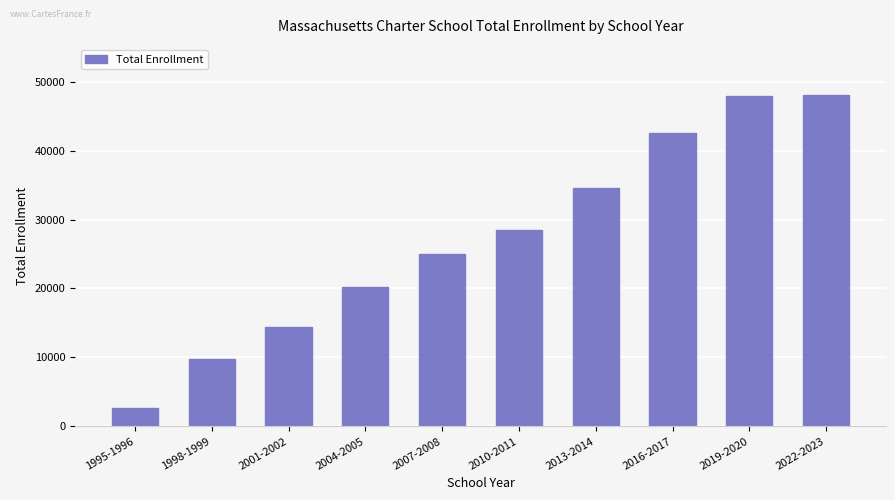

Between 1995-1996 and 2007-2008, which is larger?

2007-2008